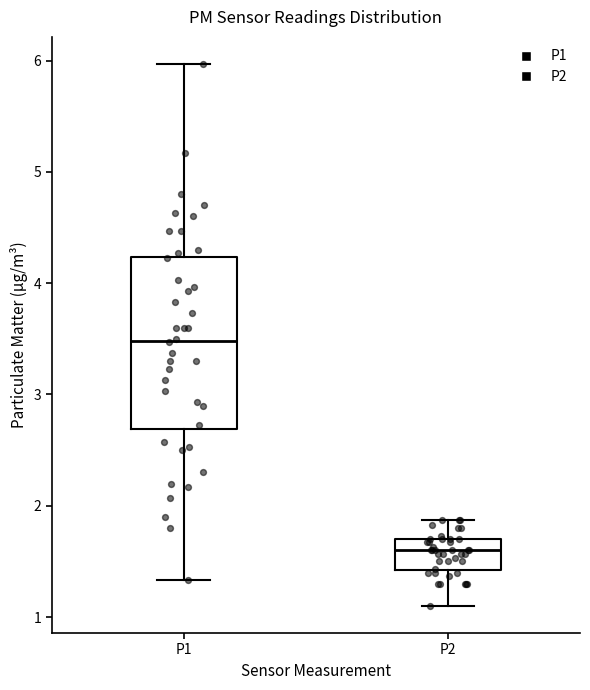

Where does the median line of the box for P2 sit on the y-axis? The values are not printed on the chart, so give them approximately, as read against the axis.

1.6